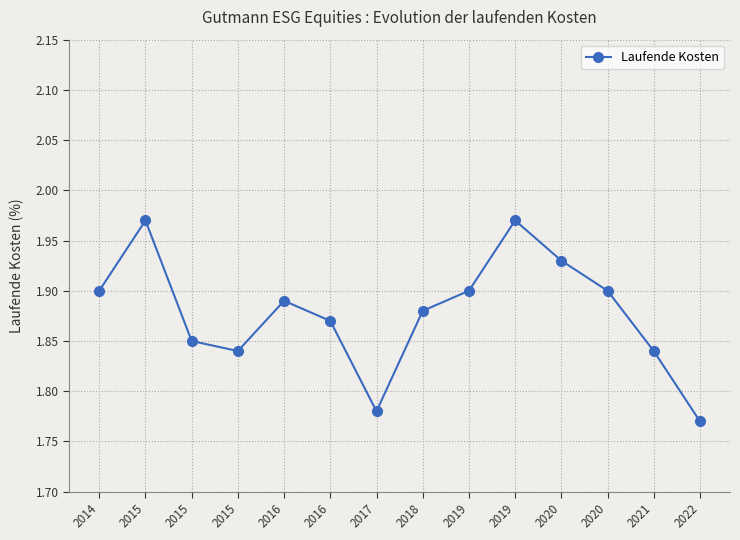

How many categories are shown in the chart?

14